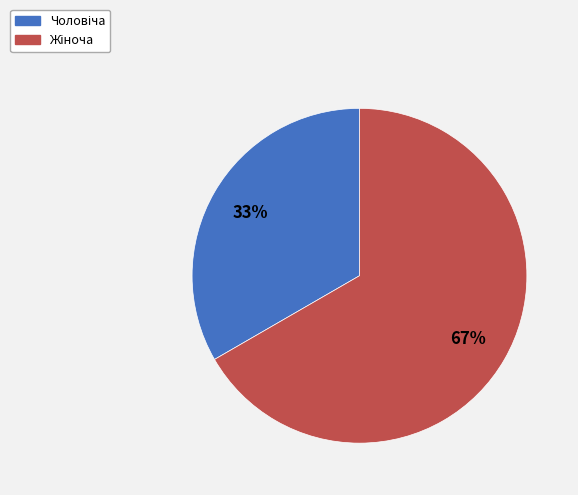

To the nearest percent, what is the average slice percentage?

50%